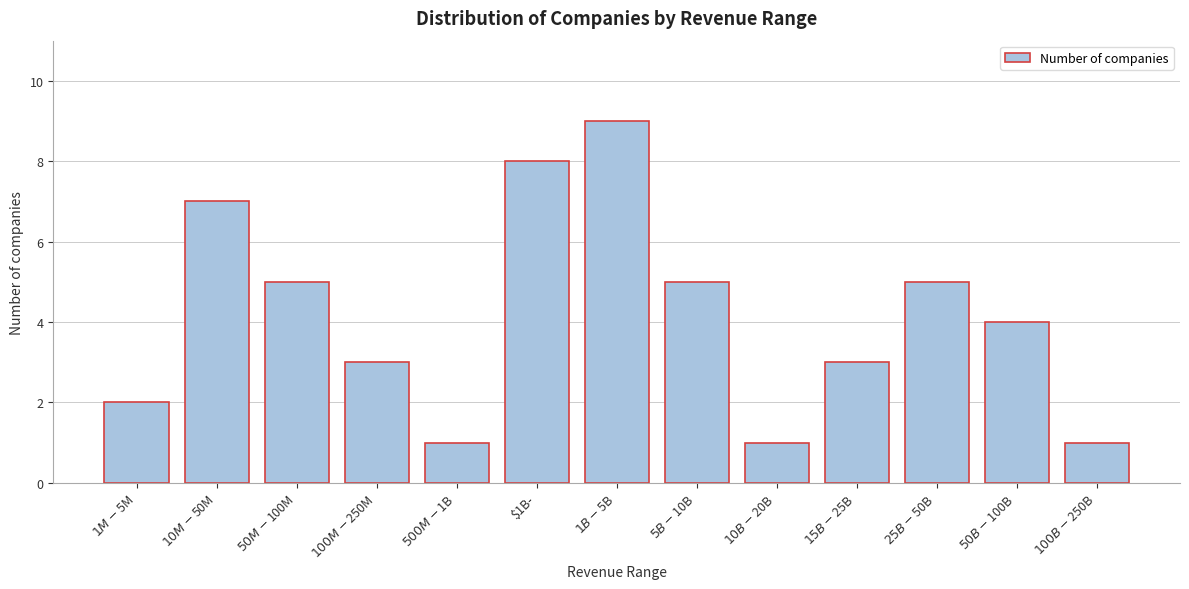

Reading left to right, list all the values displayed in this chart.

2	7	5	3	1	8	9	5	1	3	5	4	1